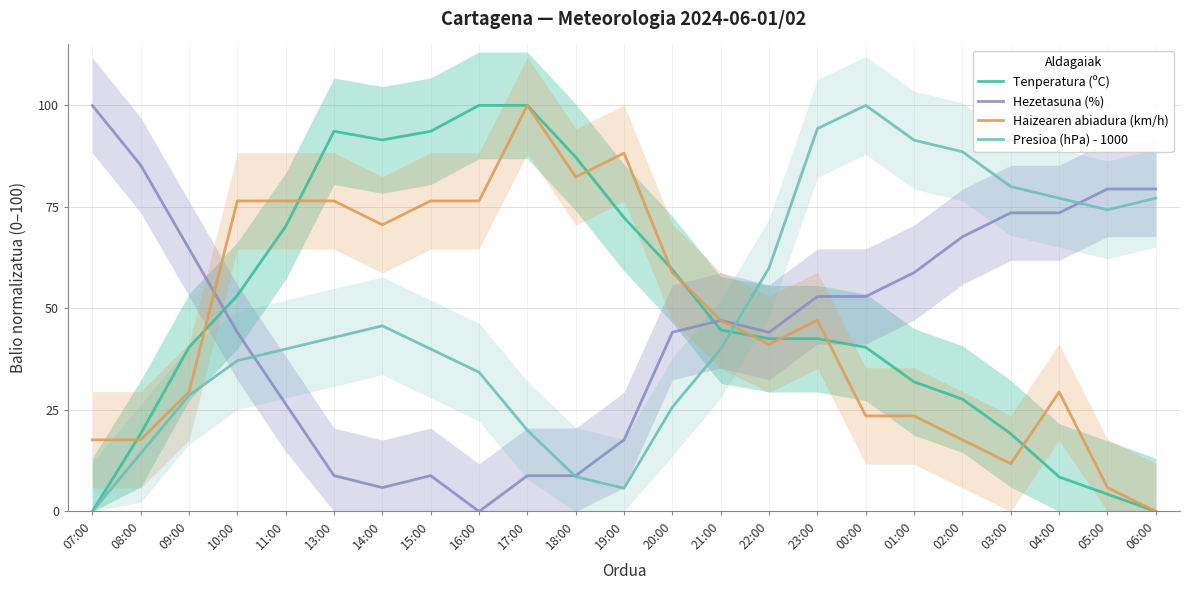

How many values in Haizearen abiadura (km/h) are above zero?

22